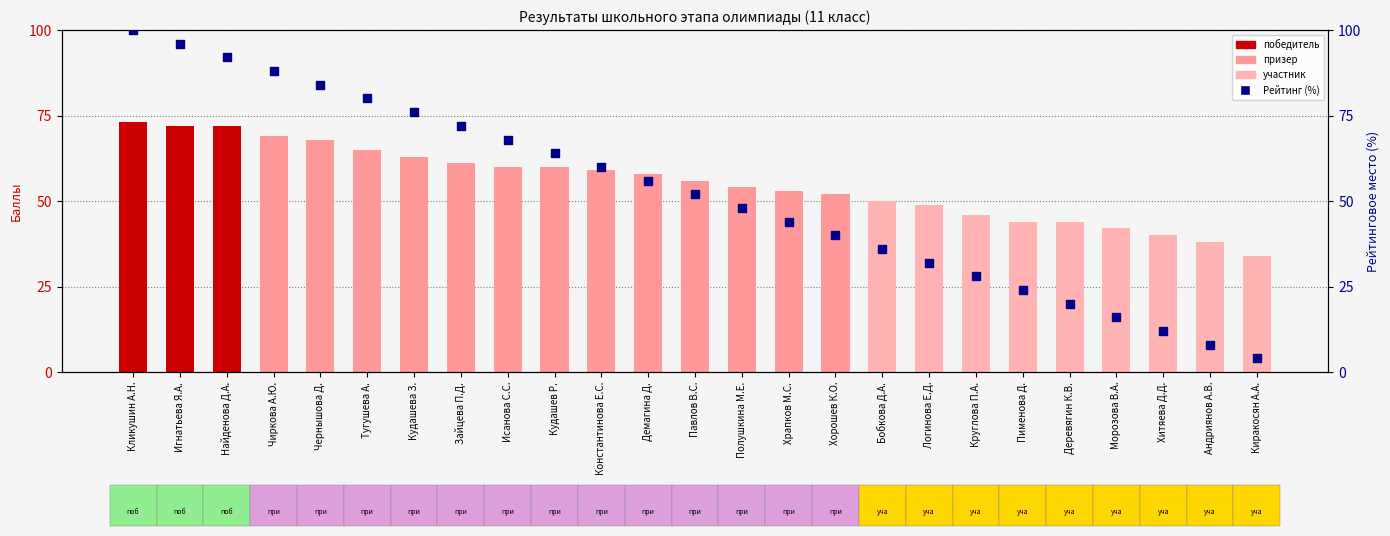

Which has a higher value, Логинова Е.Д. or Чернышова Д.?

Чернышова Д.